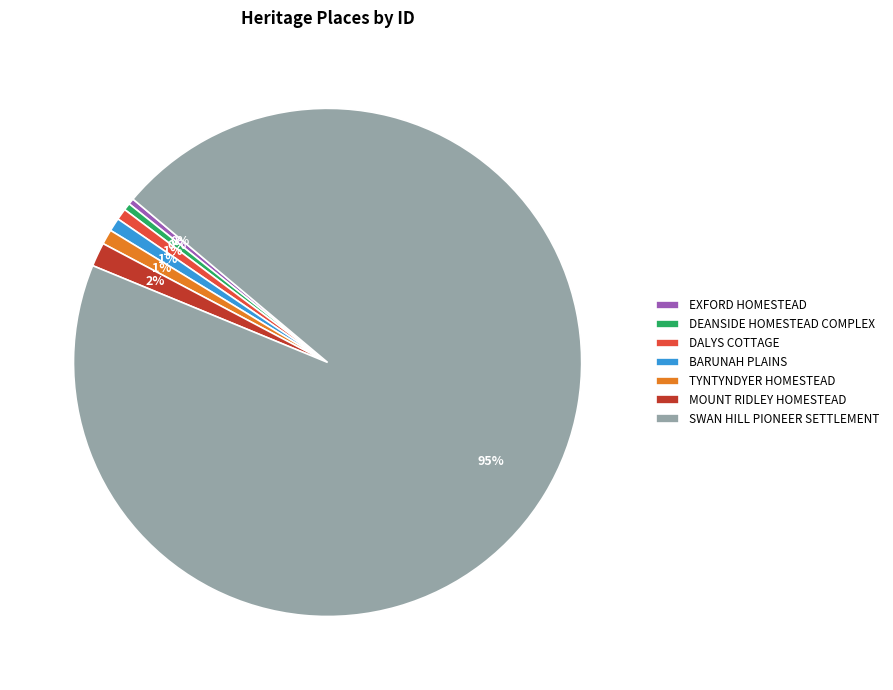

Which slice represents more than half of the pie?

SWAN HILL PIONEER SETTLEMENT